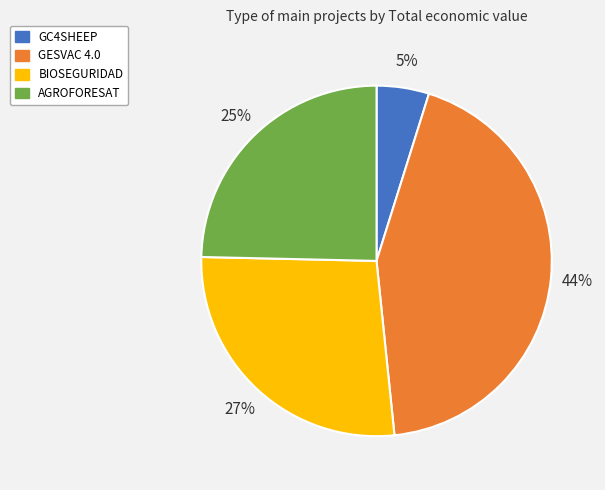

Approximately how many times larger is the value at BIOSEGURIDAD compared to GESVAC 4.0?

0.6